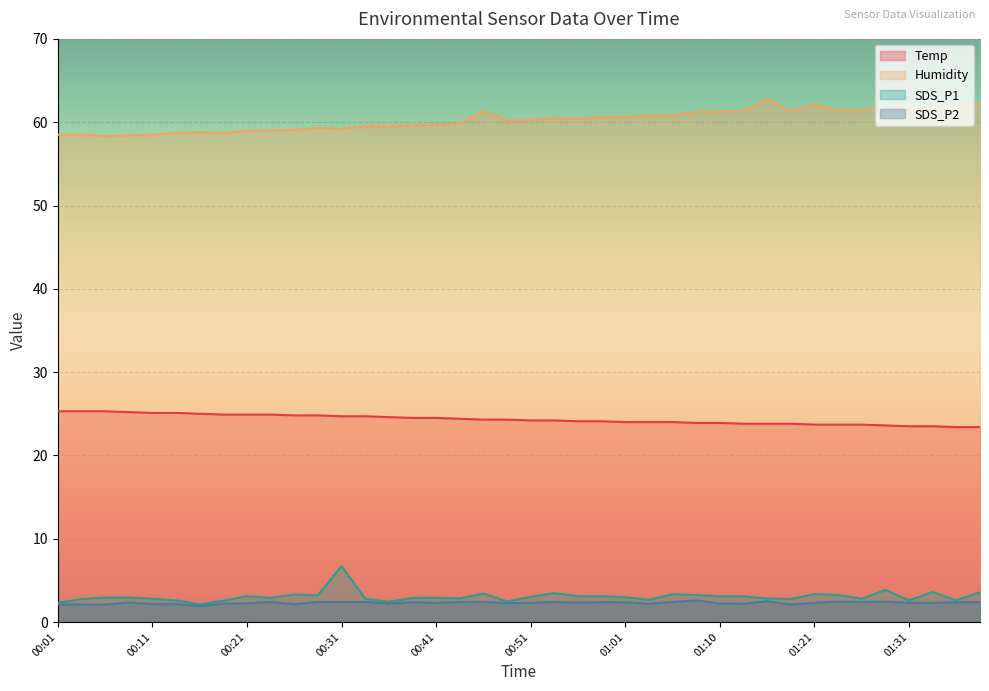

What is the average value of the Humidity series?

60.2